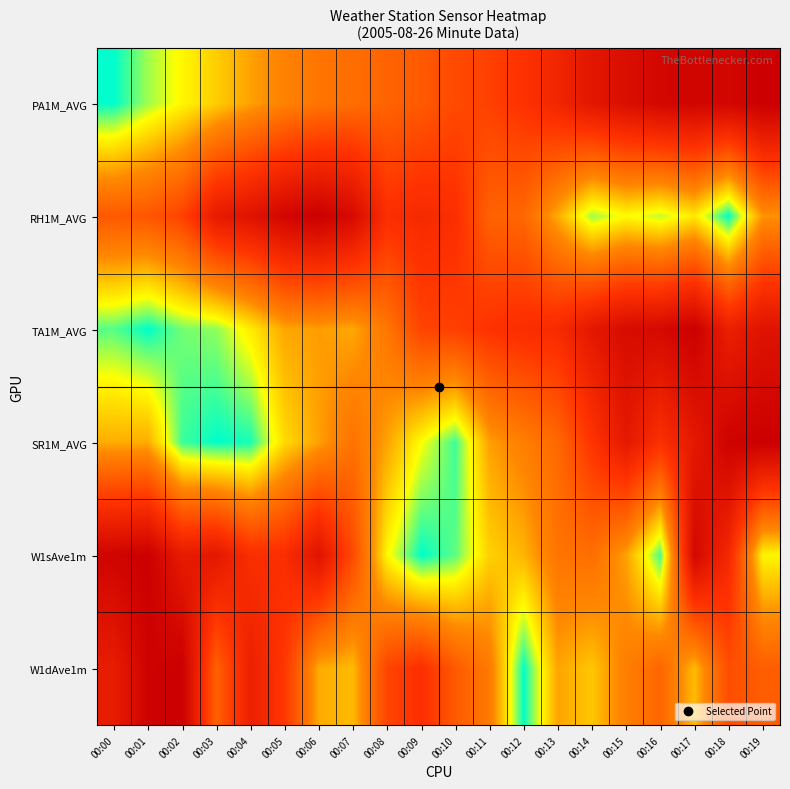

Which category has the lowest value across all series?

00:19